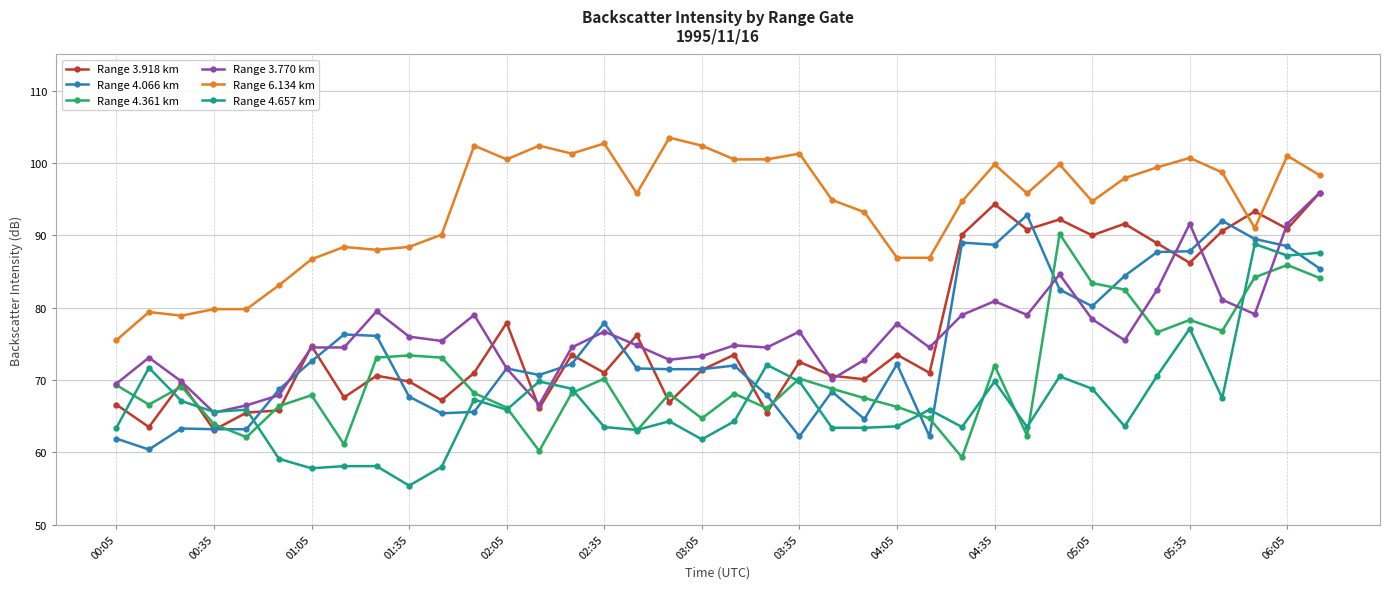

True or false: Range 4.361 km and Range 3.770 km intersect in this chart.

True